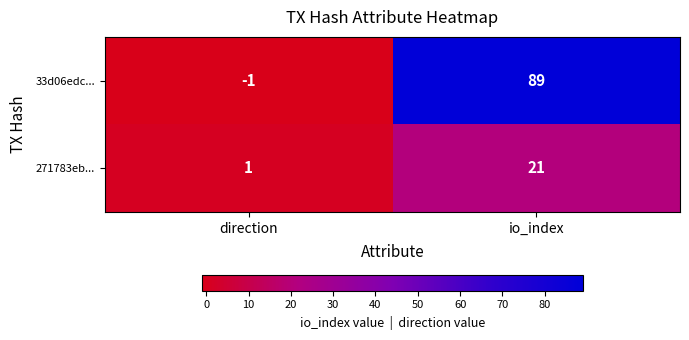

At which category is the sum across all series the highest?

io_index